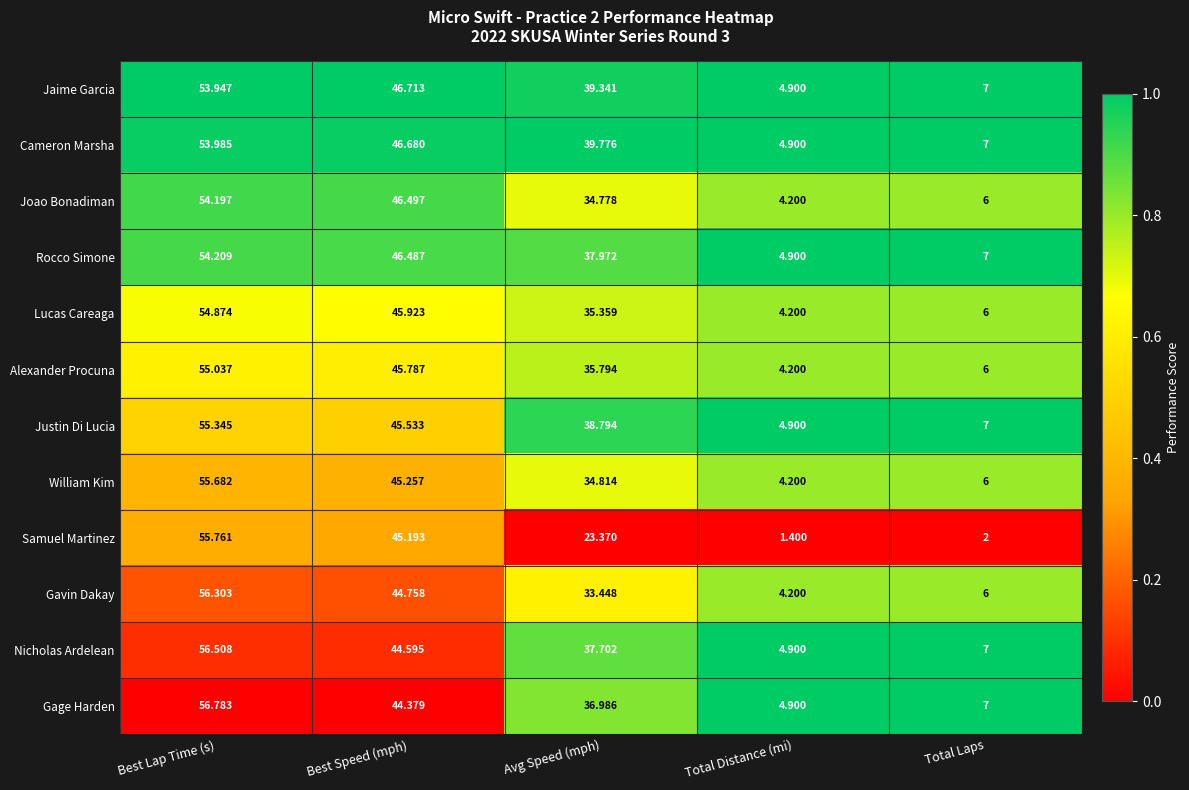

List the series in order of their peak value, highest first.

Gage Harden, Nicholas Ardelean, Gavin Dakay, Samuel Martinez, William Kim, Justin Di Lucia, Alexander Procuna, Lucas Careaga, Rocco Simone, Joao Bonadiman, Cameron Marsha, Jaime Garcia